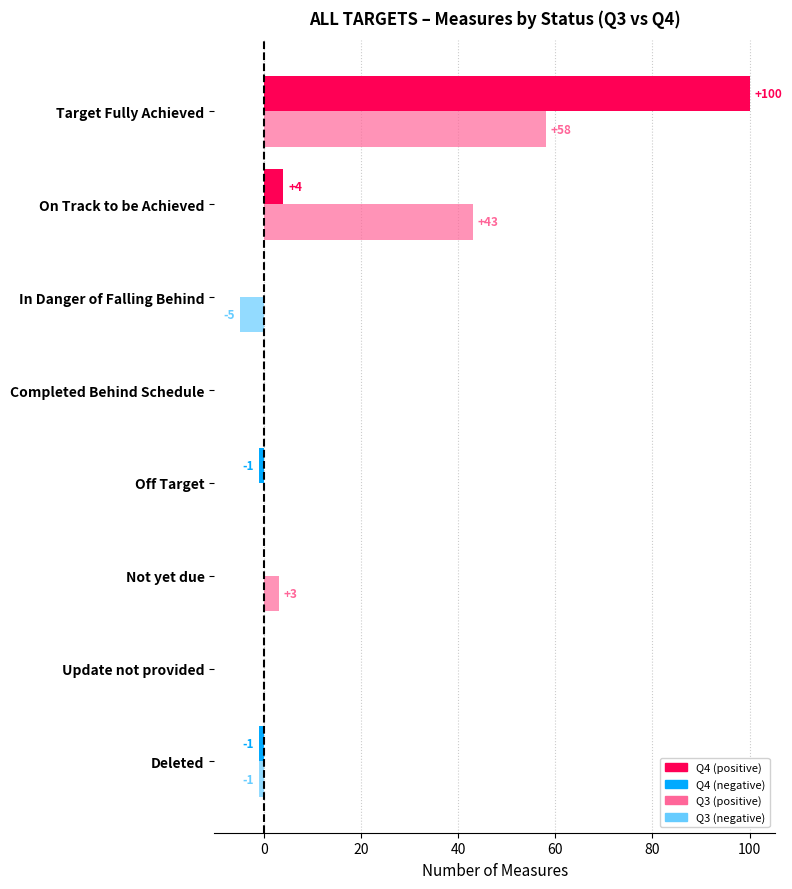

What is the greatest value displayed?

100